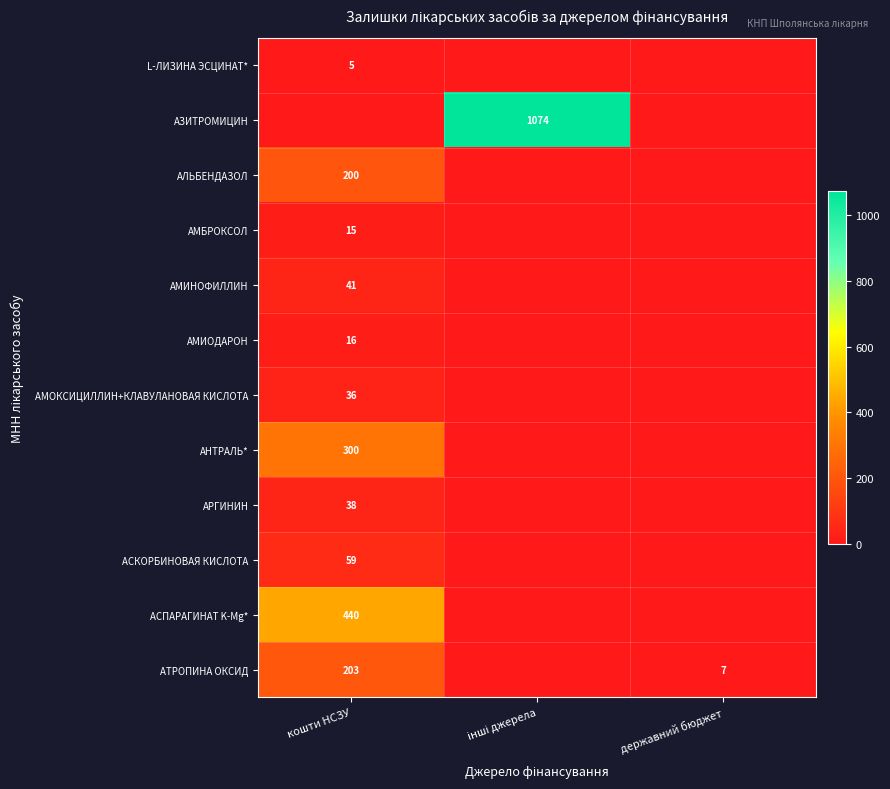

The АНТРАЛЬ* series shows 300 at кошти НСЗУ. True or false?

True